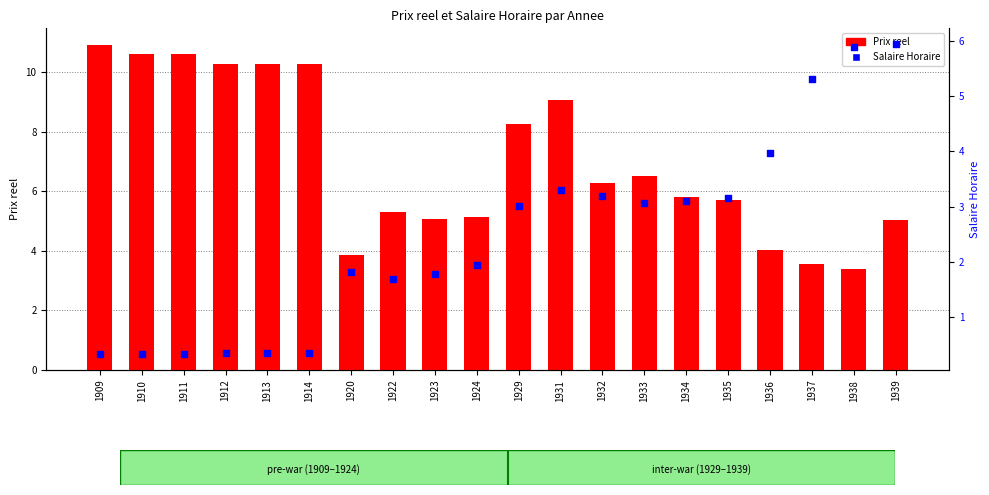

Which series contains the highest Y value?

Prix reel